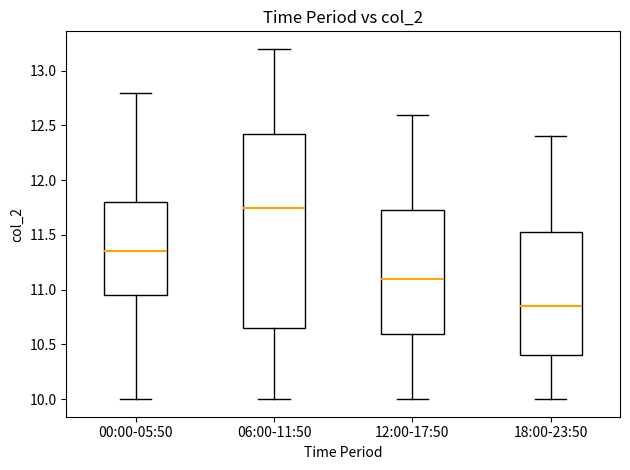

Which box is the tallest, from its lower edge to its upper edge?

06:00-11:50